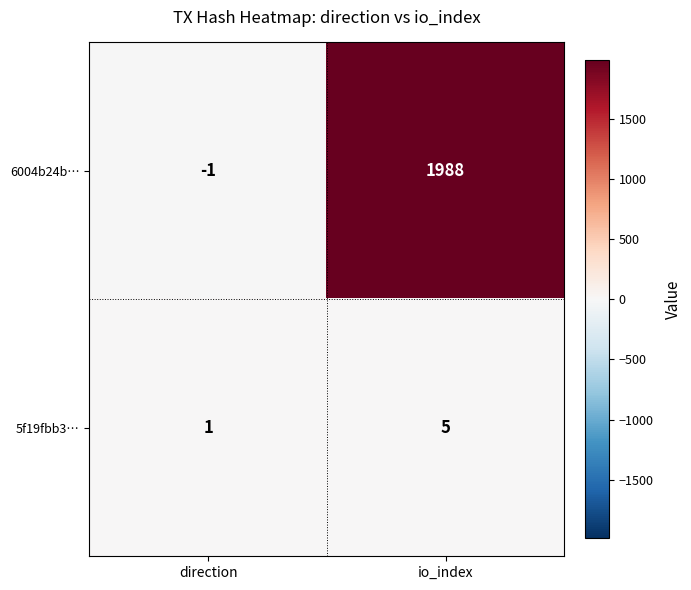

What is the smallest value displayed?

-1